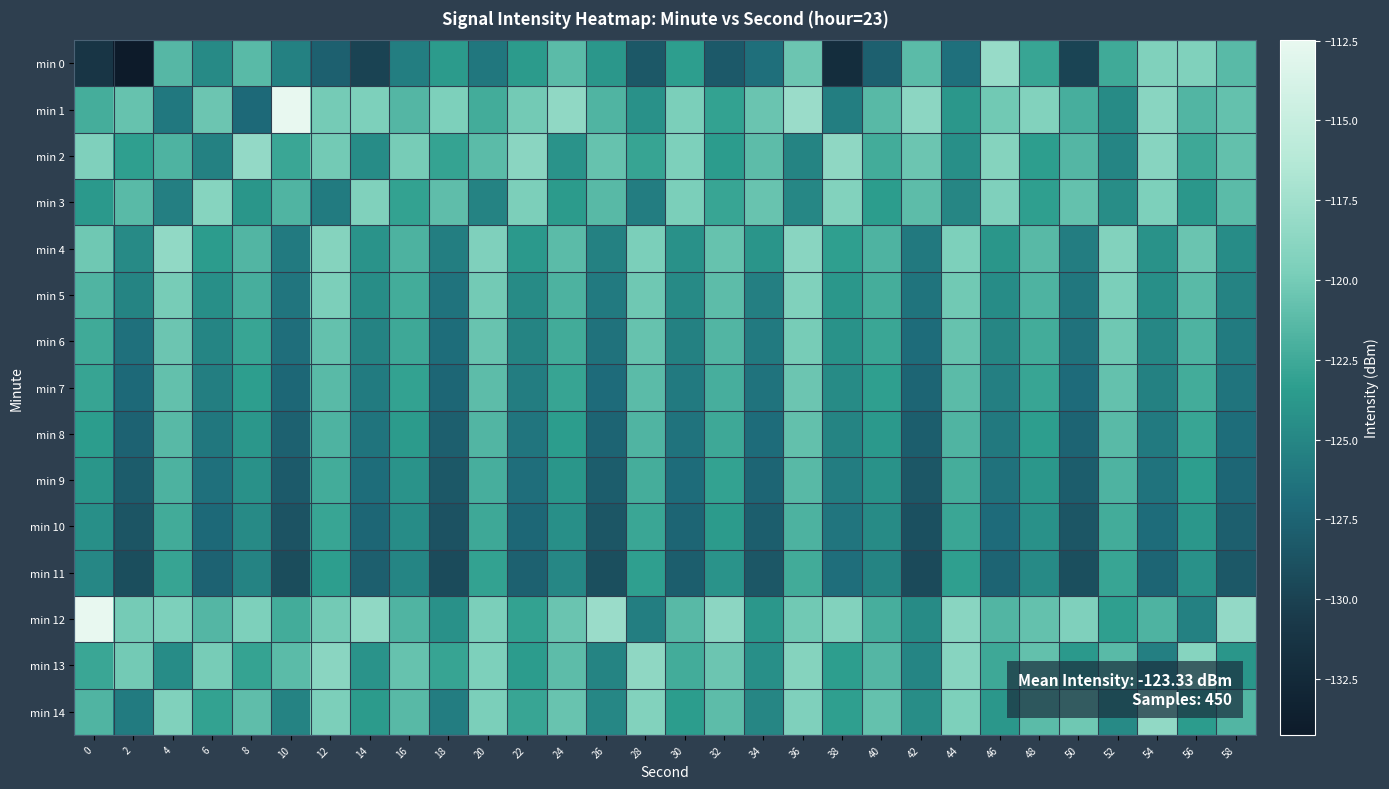

Count the number of categories in the chart.

30